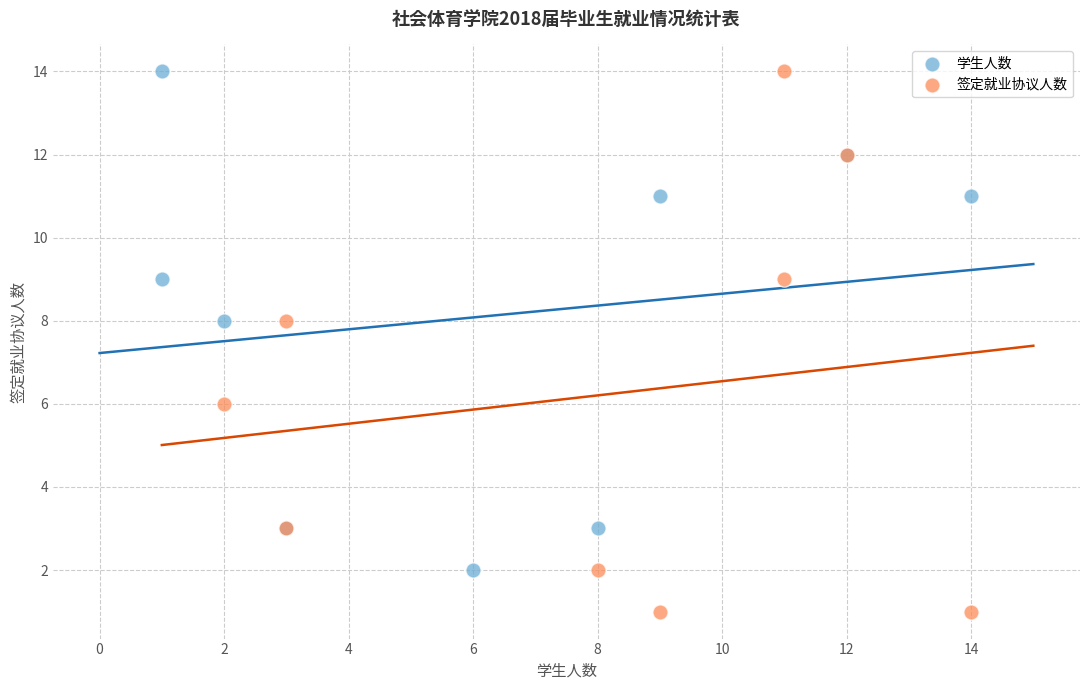

What are all the series names shown in the legend?

学生人数, 签定就业协议人数